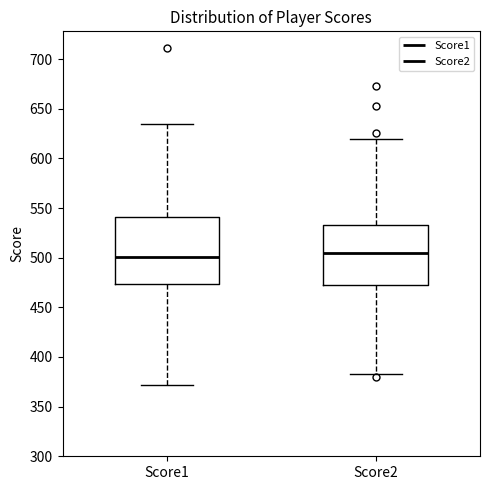

Reading left to right, transcribe this box plot: for each box, give where its median line is, the range the box spans, and where its two whiskers end, as read against the y-axis. The values are not printed on the chart, so give them approximately, as read against the axis.

Score1: median 500, box 475 to 540, whiskers 370 to 635
Score2: median 505, box 470 to 535, whiskers 385 to 620